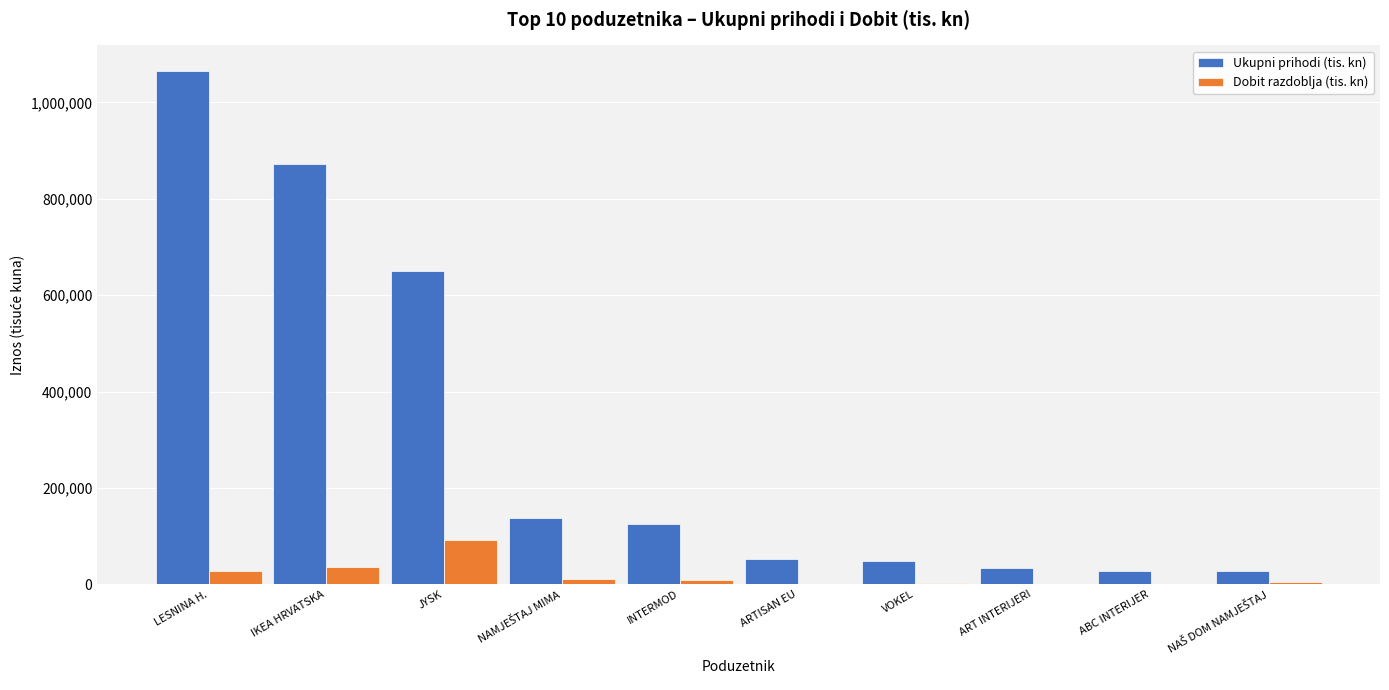

Which category has the highest value across all series?

LESNINA H.